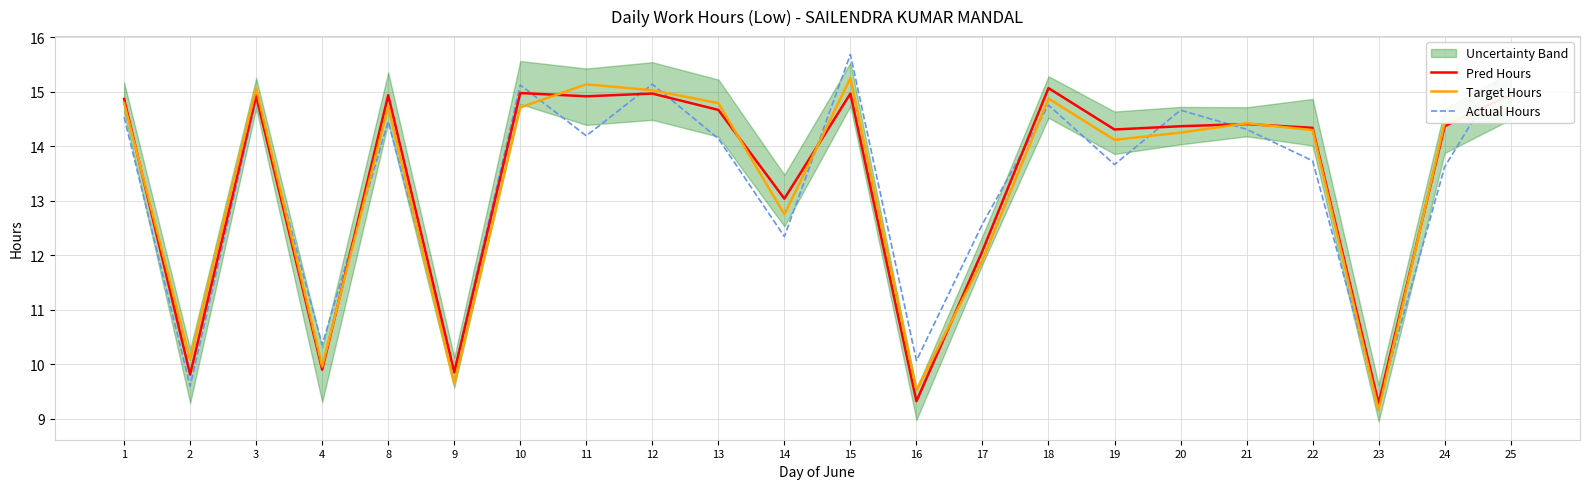

At which category is the sum across all series the highest?

15